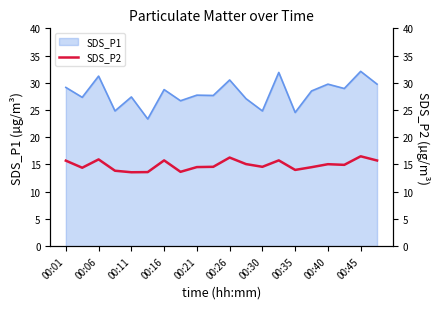

The SDS_P1 series shows 31.2 at 00:06. True or false?

True